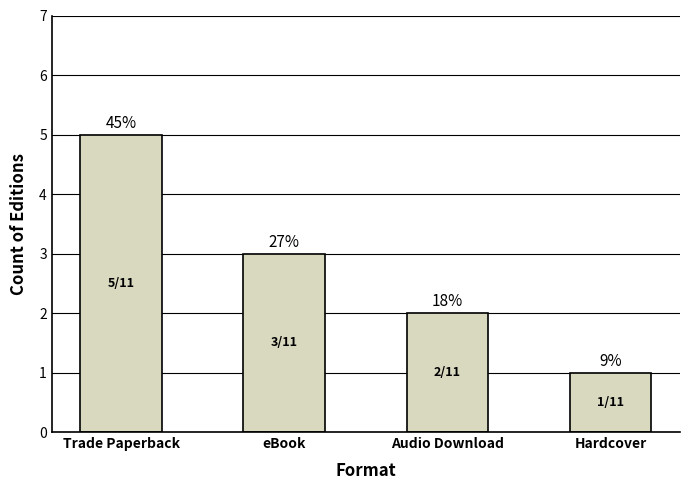

Reading left to right, what are all the values shown in this chart?

Trade Paperback=5	eBook=3	Audio Download=2	Hardcover=1